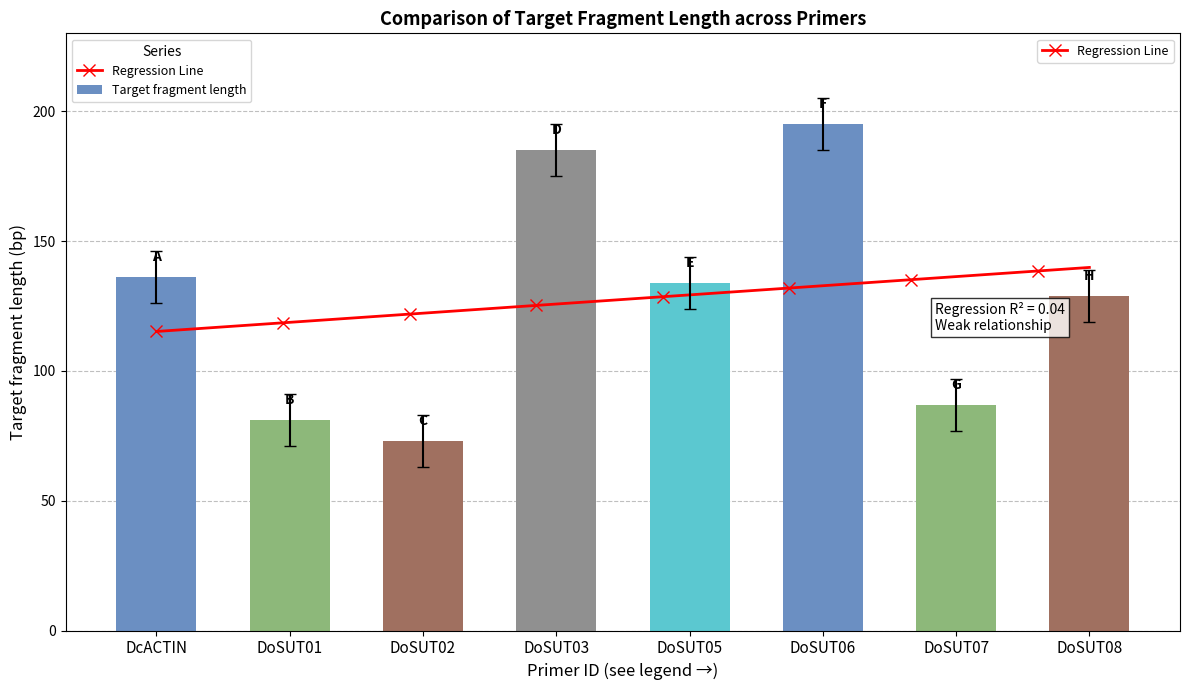

True or false: the data shows 71 at DoSUT01.

True